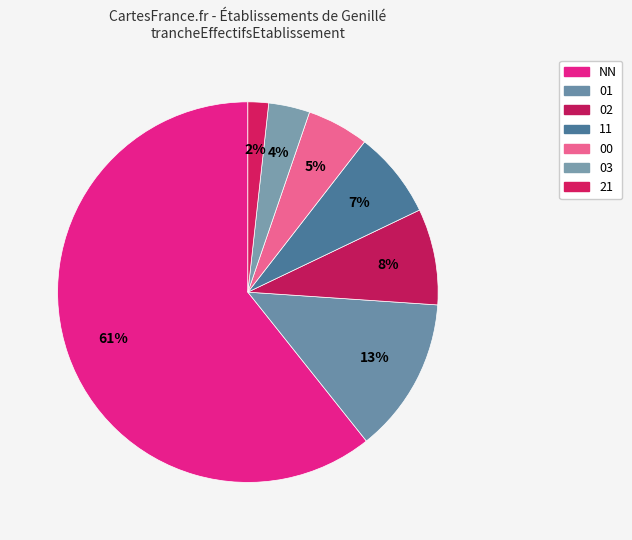

How many slices are in this pie chart?

7